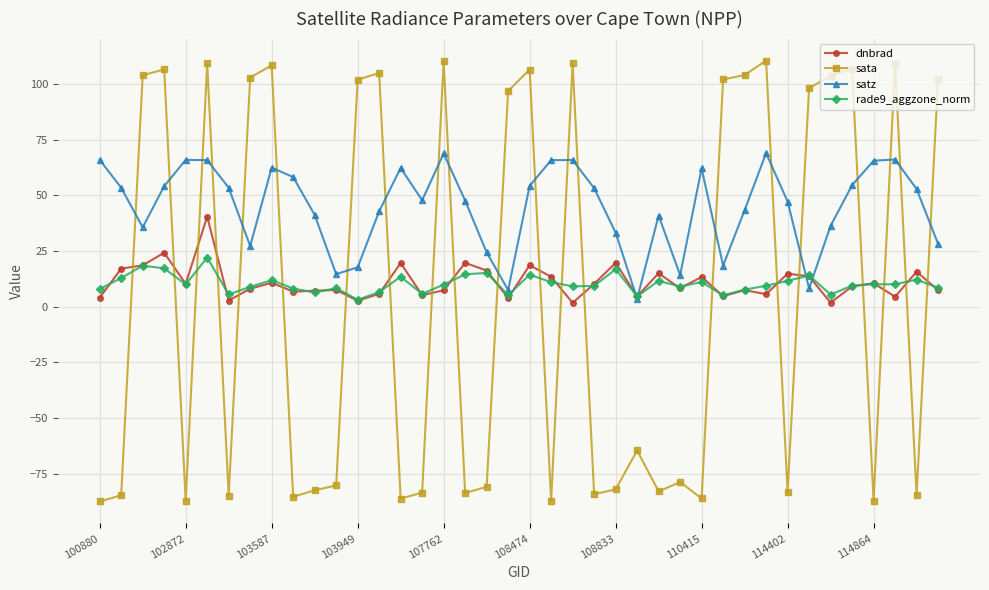

Does the chart have visible grid lines?

Yes